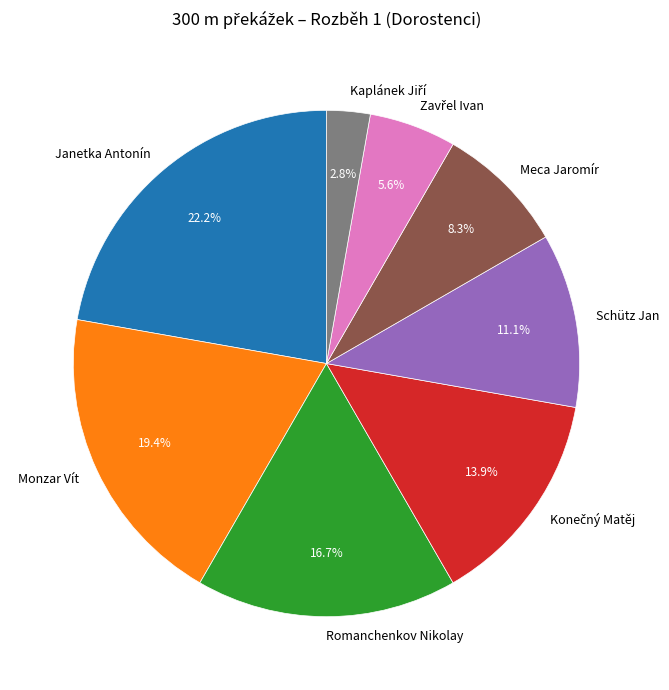

What percentage is the Meca Jaromír slice, to the nearest percent?

8%